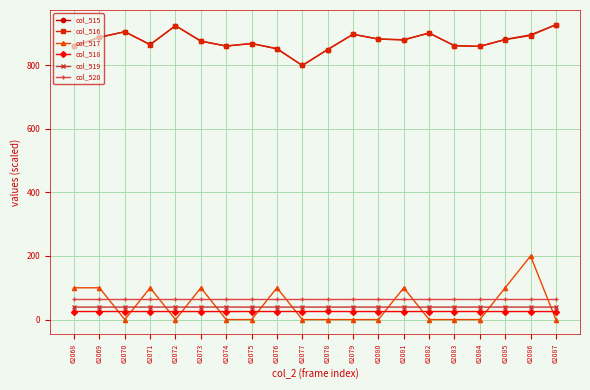

What is the total value across all series at 62071?

1959.2